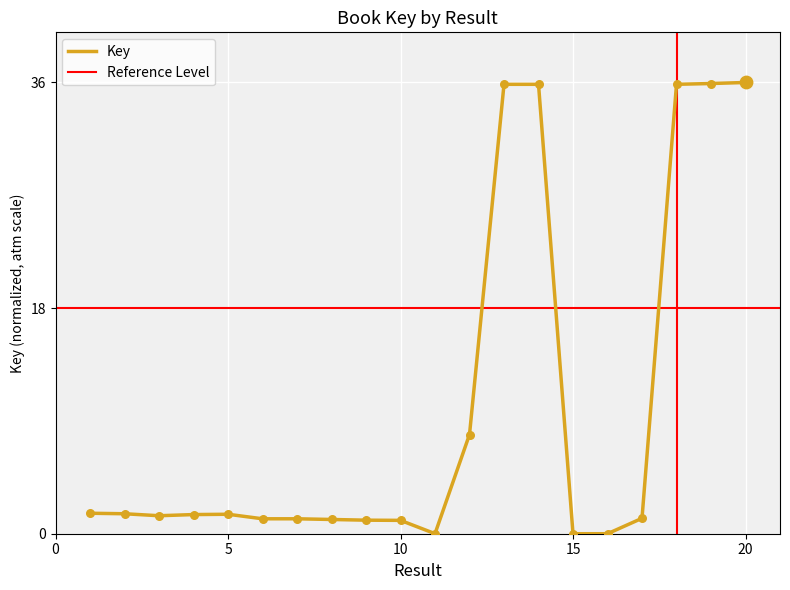

What is the change in value from 11 to 12?

+7.9